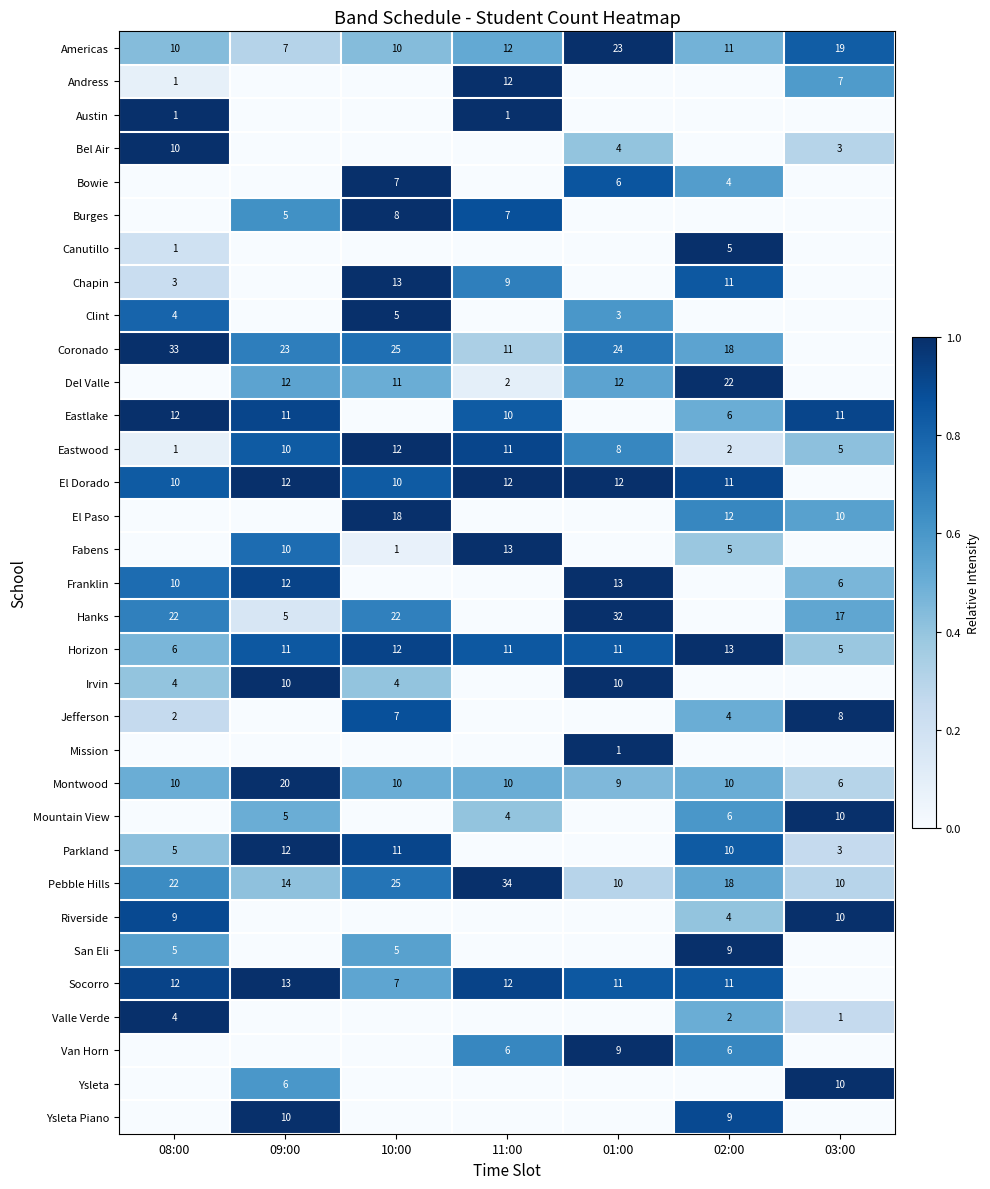

Is the value of Fabens at 10:00 greater than the value of Americas at 03:00?

No